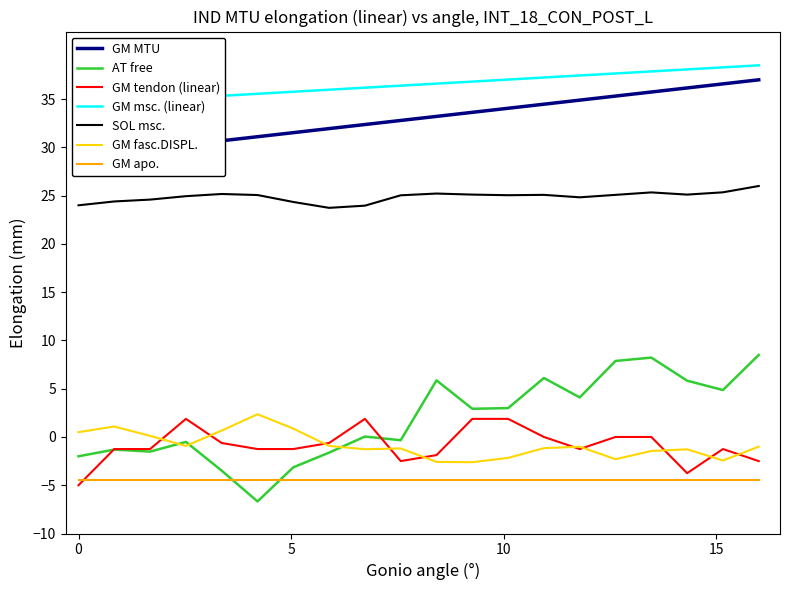

Which series has the largest total across all categories?

GM MTU